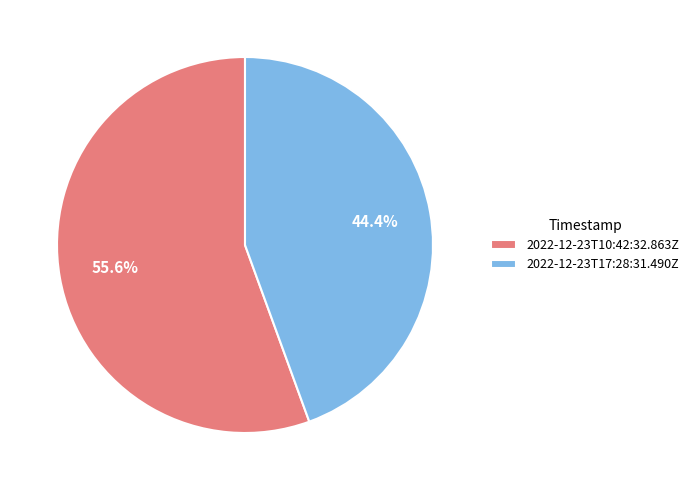

What is the ratio of the value at 2022-12-23T17:28:31.490Z to the value at 2022-12-23T10:42:32.863Z?

0.8